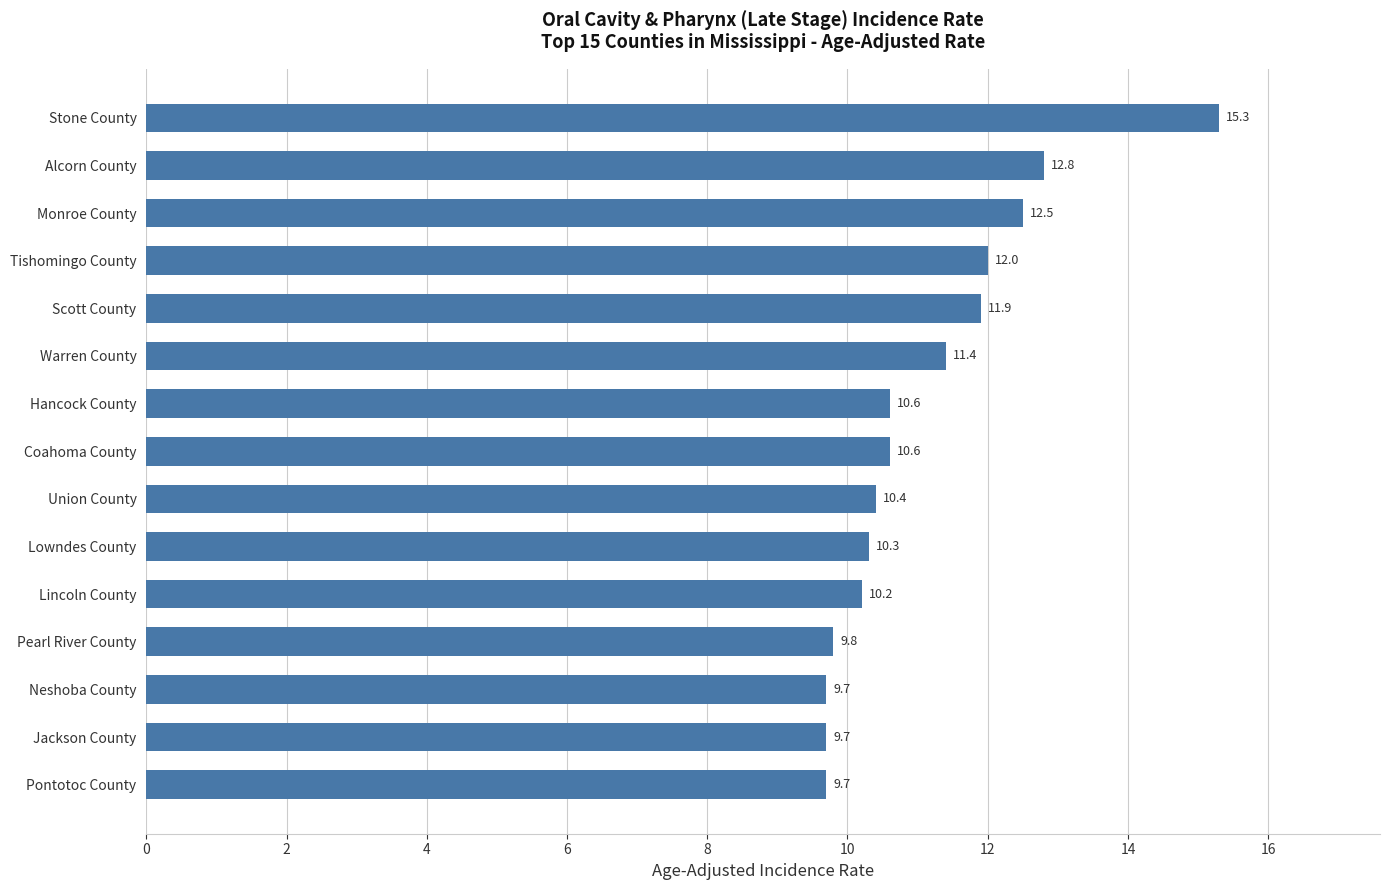

Are the bars horizontal?

Yes